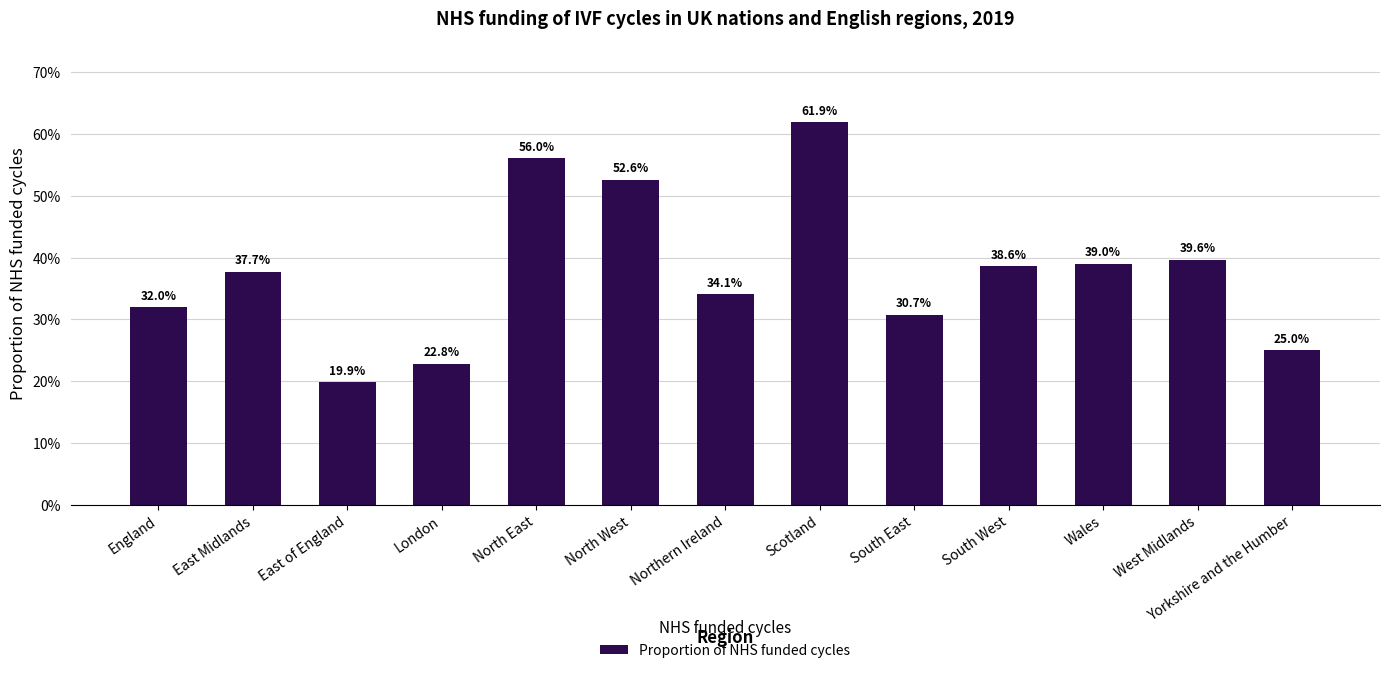

List the labels in order of value, largest first.

Scotland, North East, North West, West Midlands, Wales, South West, East Midlands, Northern Ireland, England, South East, Yorkshire and the Humber, London, East of England